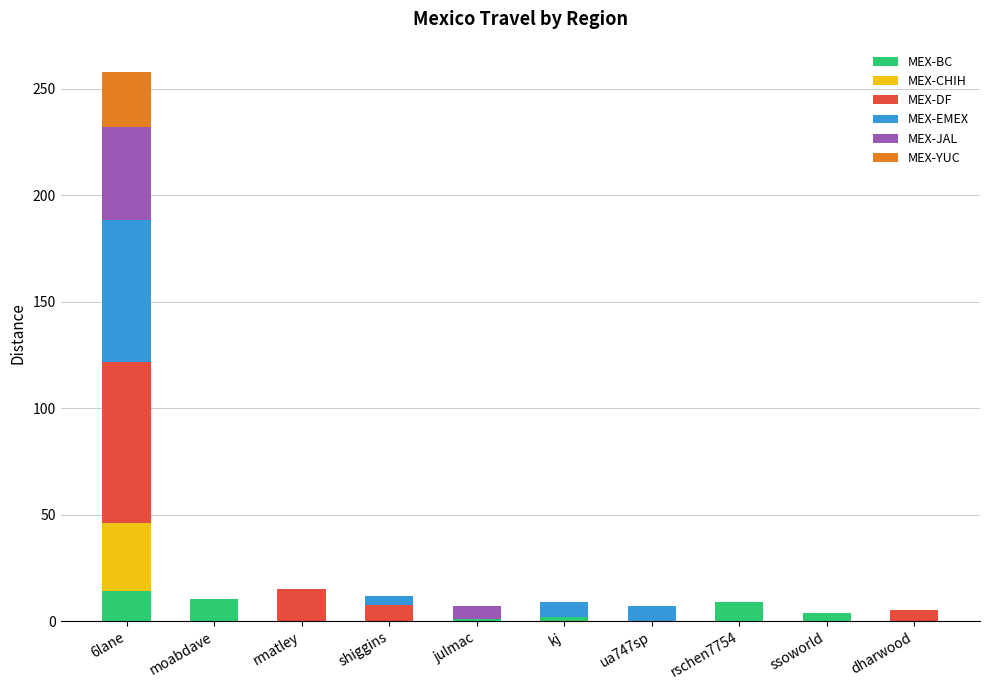

What is the total value across all series at moabdave?

10.4